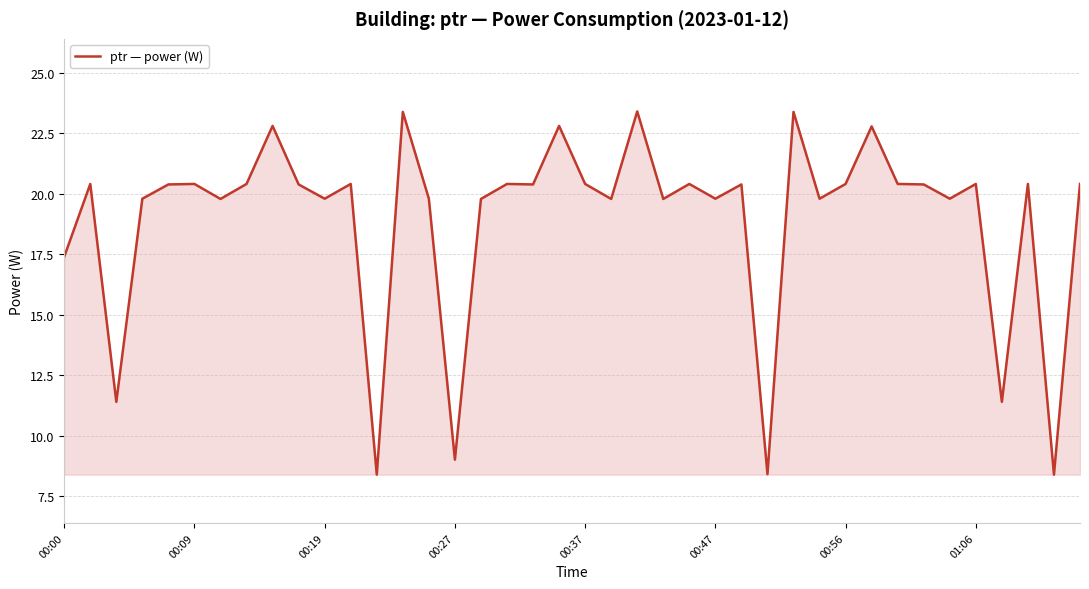

Reading left to right, transcribe all the data shown in this chart.

17.4	20.4	11.4	19.8	20.4	20.4	19.8	20.4	22.8	20.4	19.8	20.4	8.4	23.4	19.8	9.0	19.8	20.4	20.4	22.8	20.4	19.8	23.4	19.8	20.4	19.8	20.4	8.4	23.4	19.8	20.4	22.8	20.4	20.4	19.8	20.4	11.4	20.4	8.4	20.4